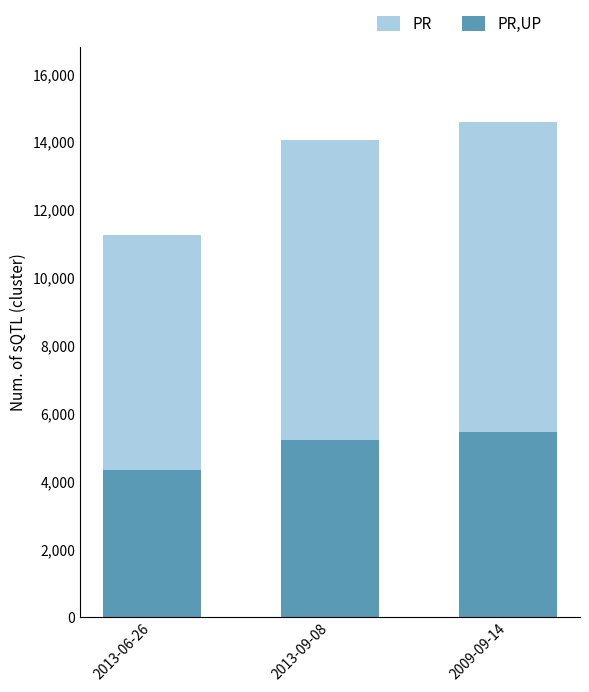

How many data points does each series have?

3